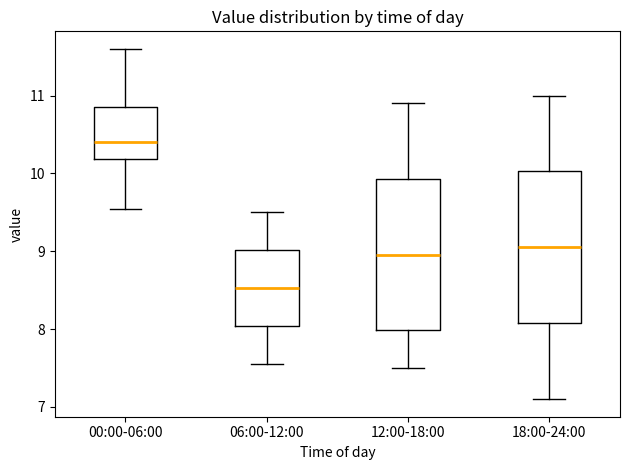

Which box's median line is the highest?

00:00-06:00